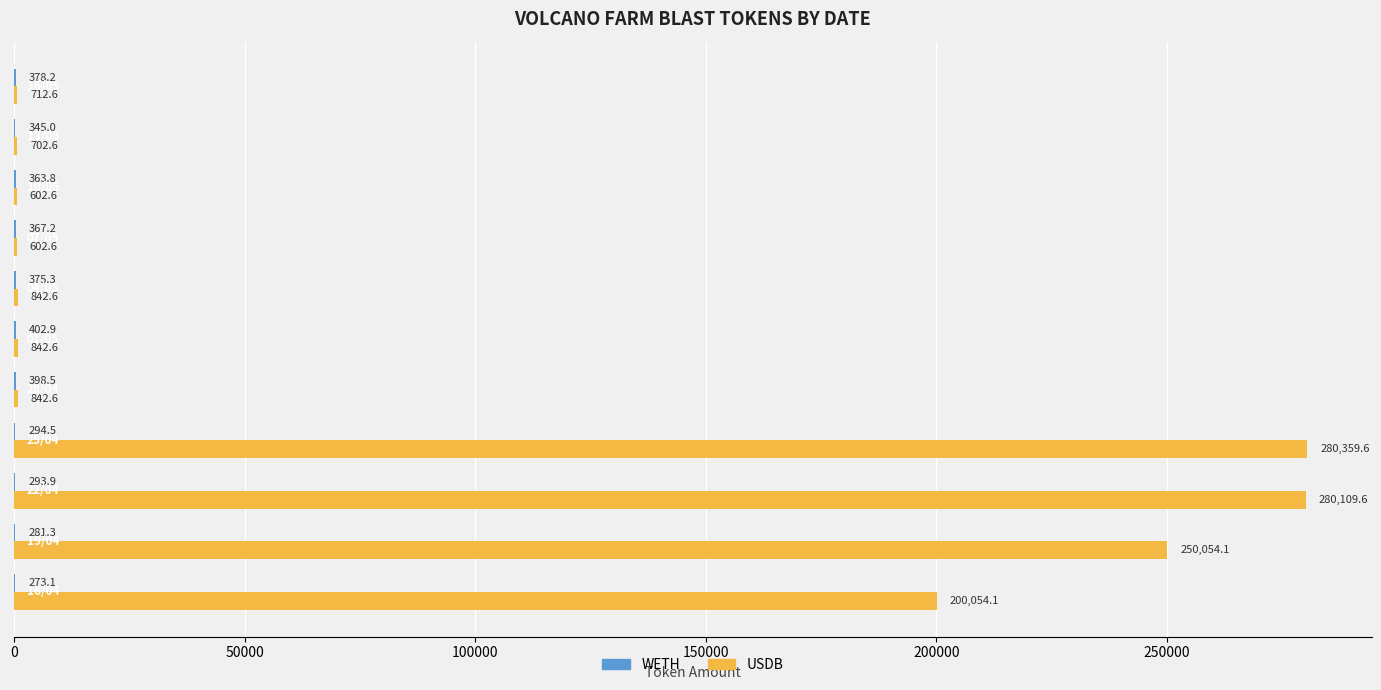

Which series has the largest total across all categories?

USDB